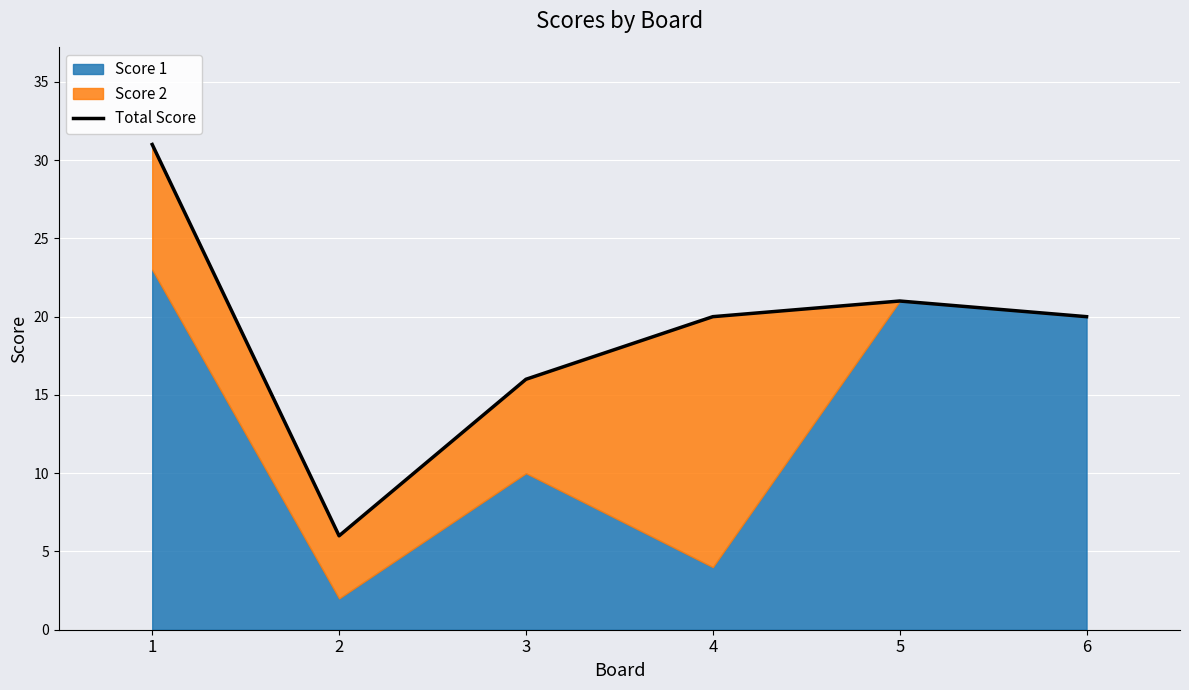

What is the sum of the values at 4 and 3?

36